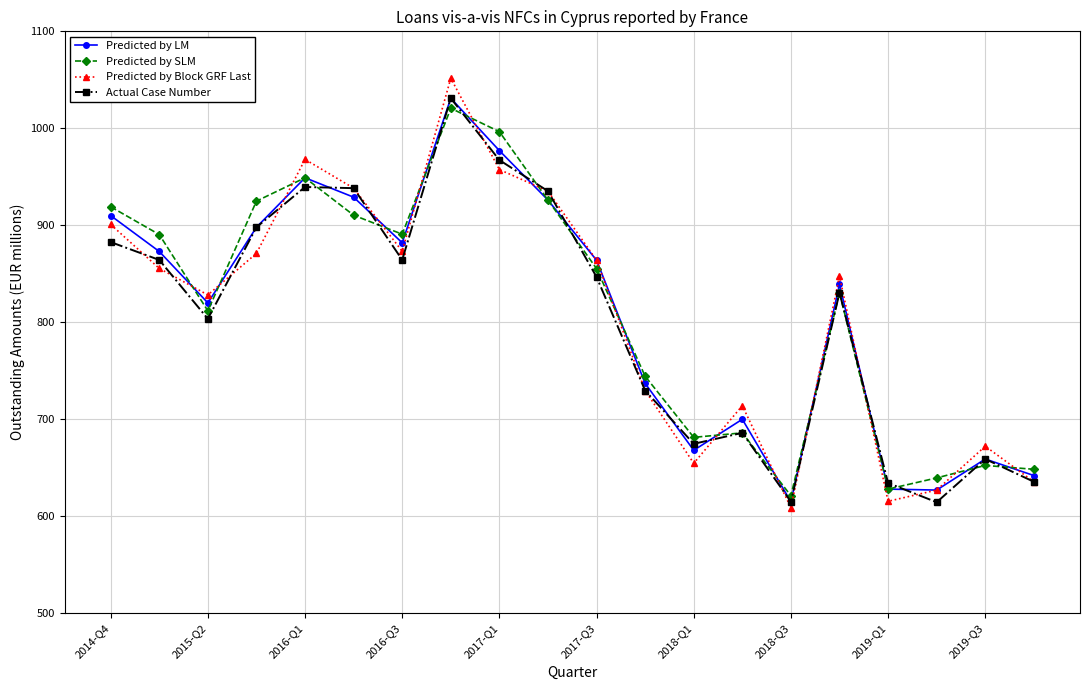

How many interior local valleys does the Predicted by LM series have?

5